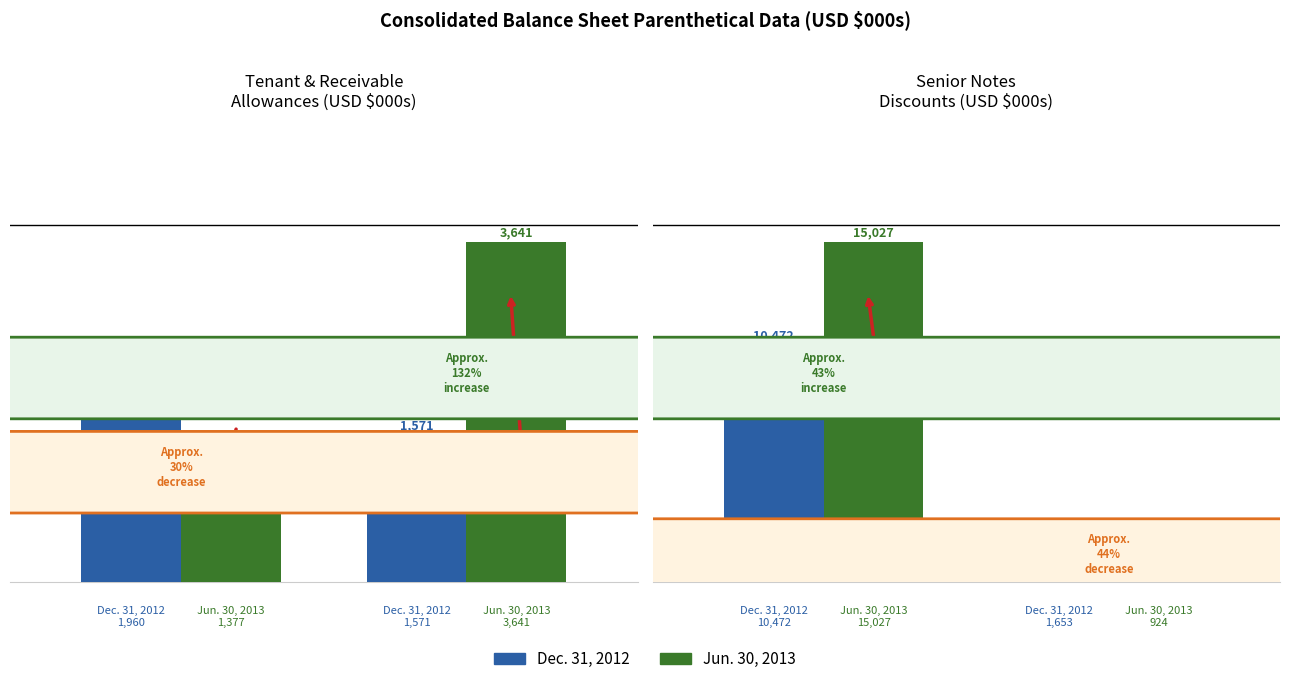

What is the value of the Dec. 31, 2012 bar at the 2nd from the left?

1653